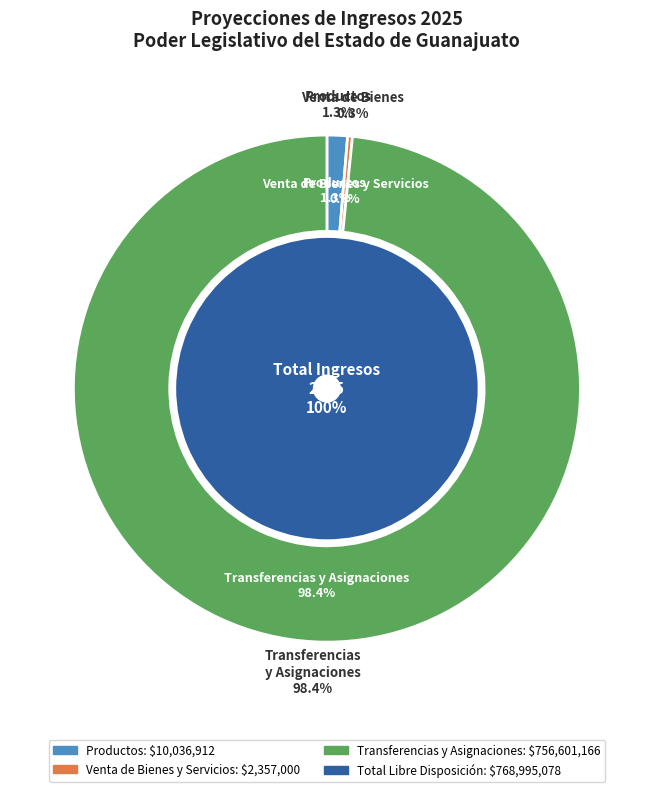

The Productos slice represents 11% of the pie. True or false?

False